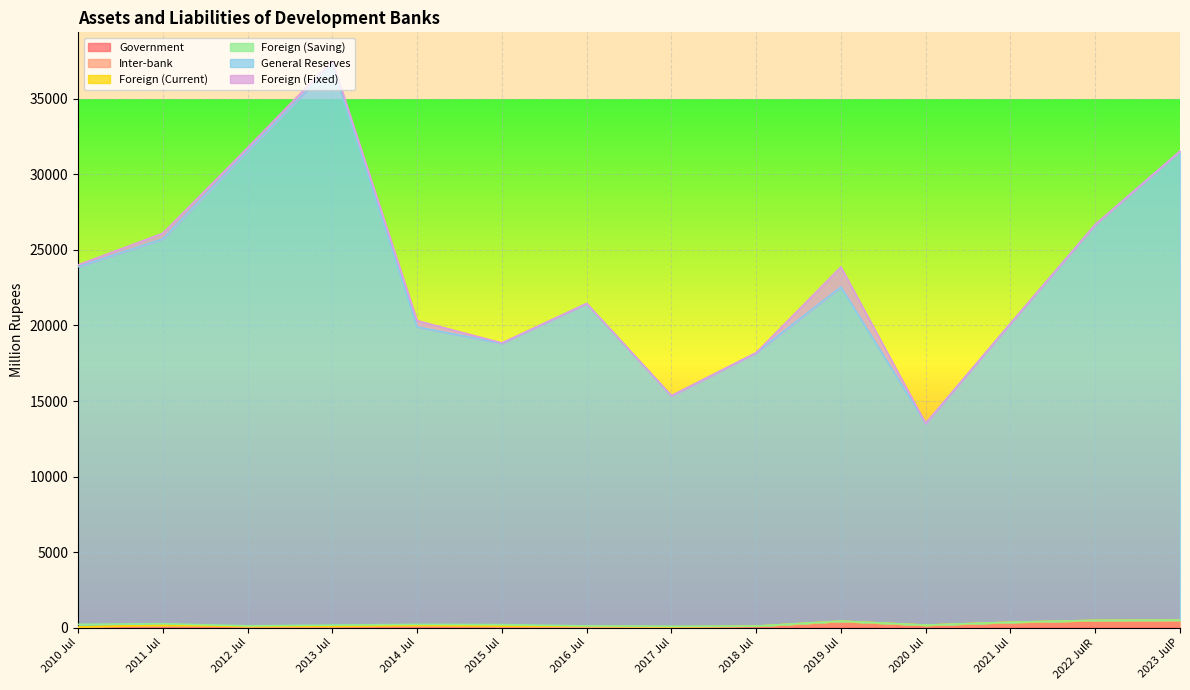

After their last crossing, which series has the higher values: Inter-bank or Foreign (Current)?

Inter-bank